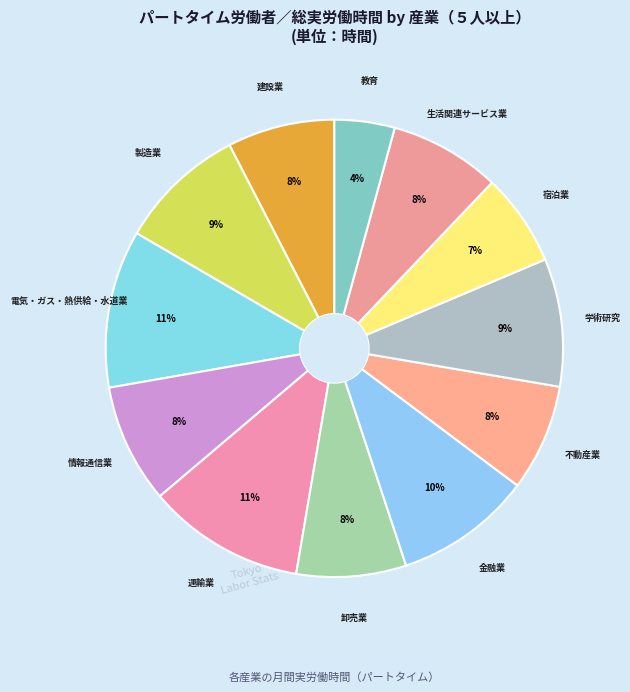

How many slices are in this pie chart?

12